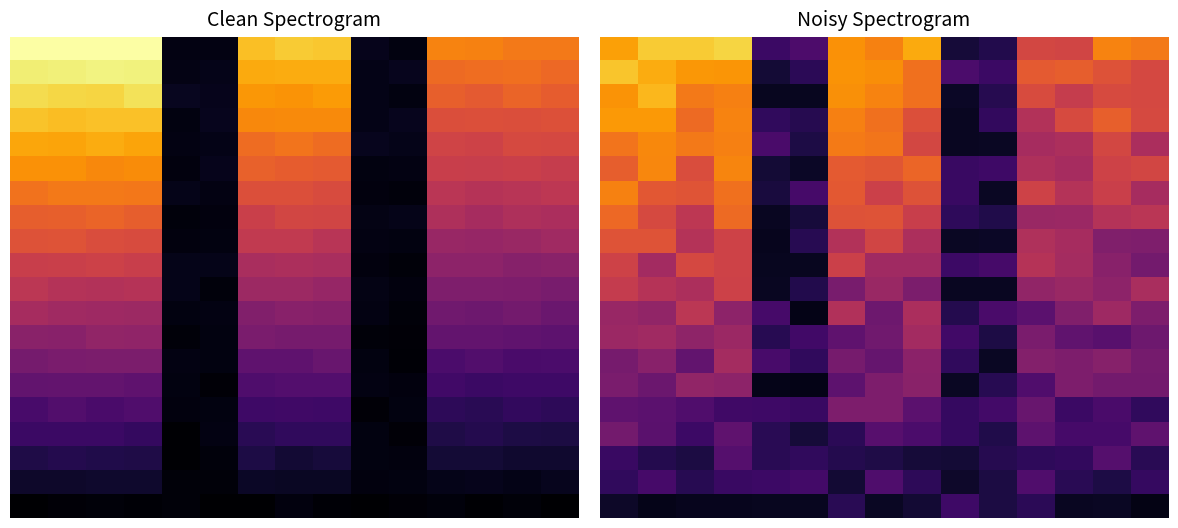

Count the number of data series in this chart.

20